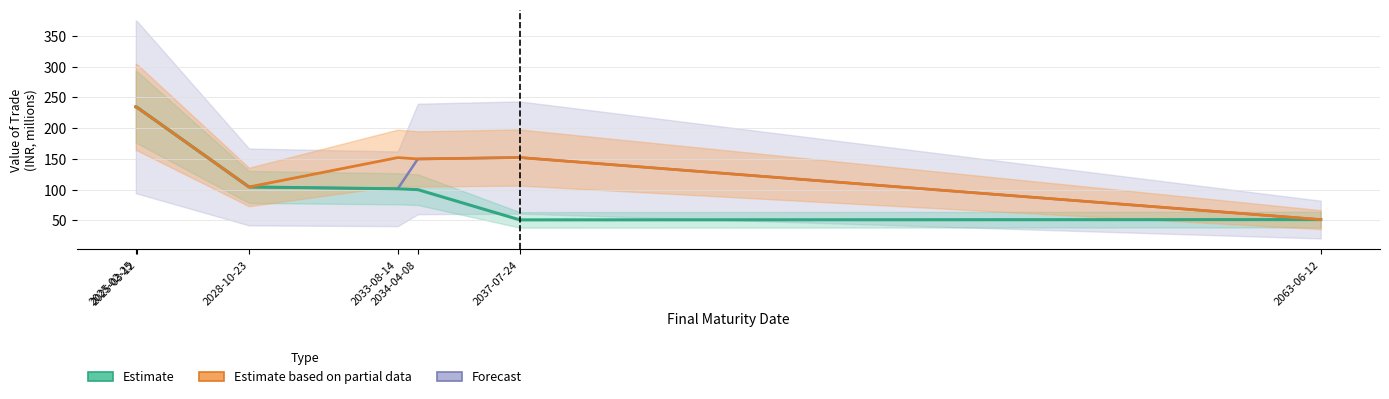

How many data points in Estimate are less than 101?

3